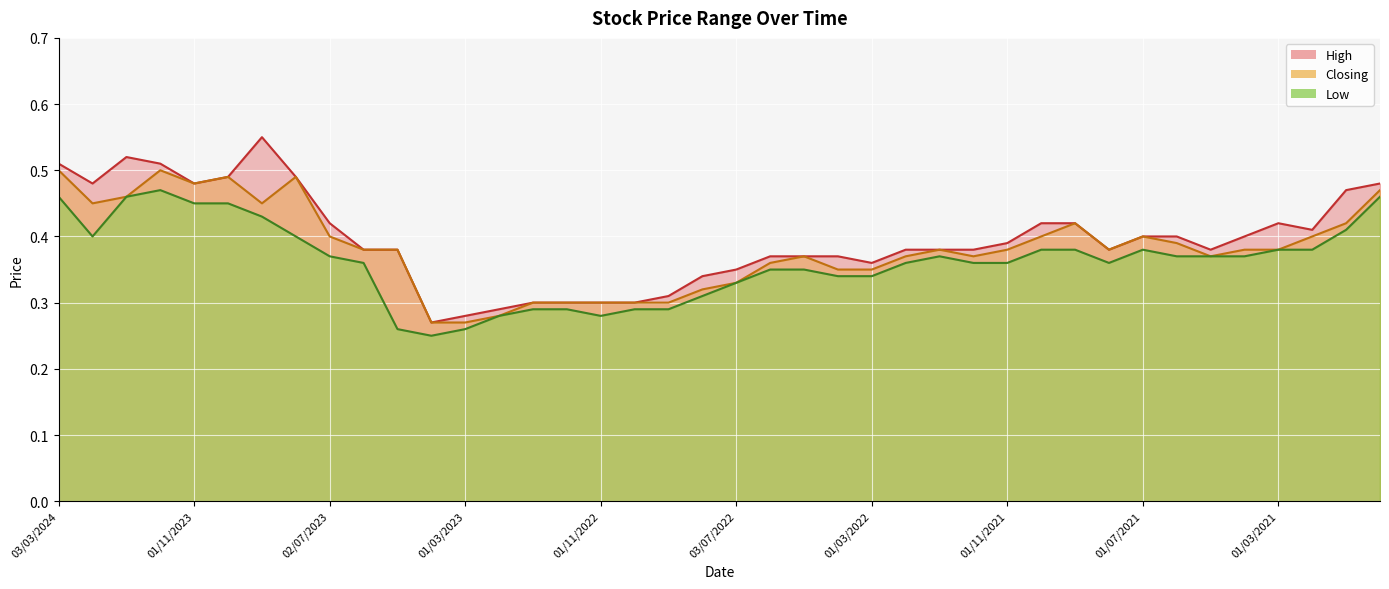

What is the maximum value for High?

0.6